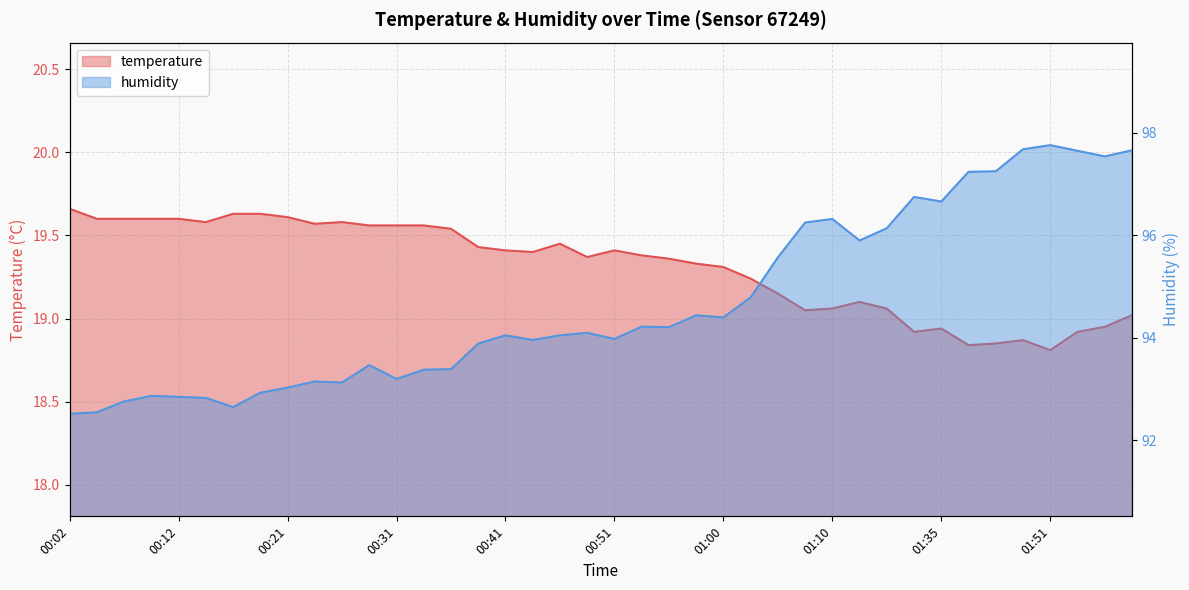

What is the sum of the humidity values at 01:05 and 00:26?

188.7